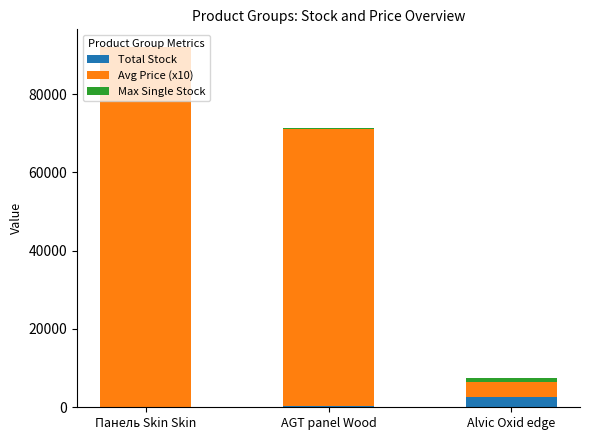

At which category is the sum across all series the highest?

Панель Skin Skin